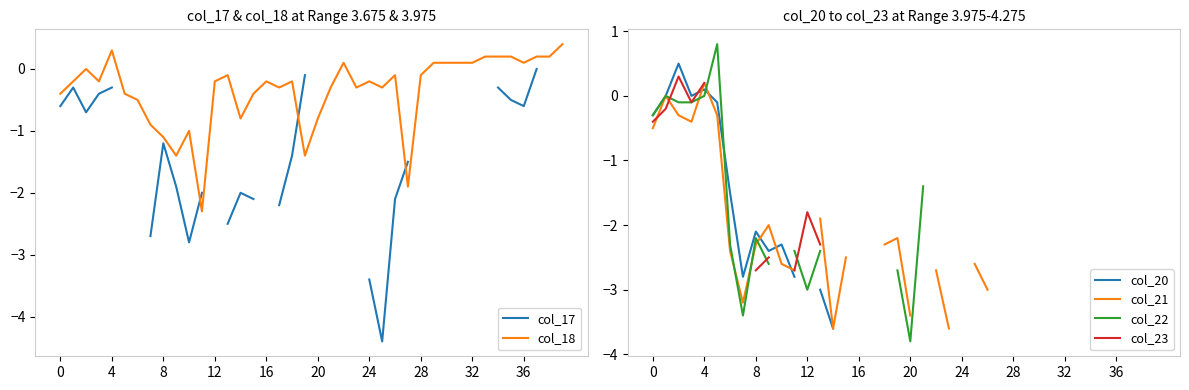

Is it true that col_17 equals nan at 21?

False